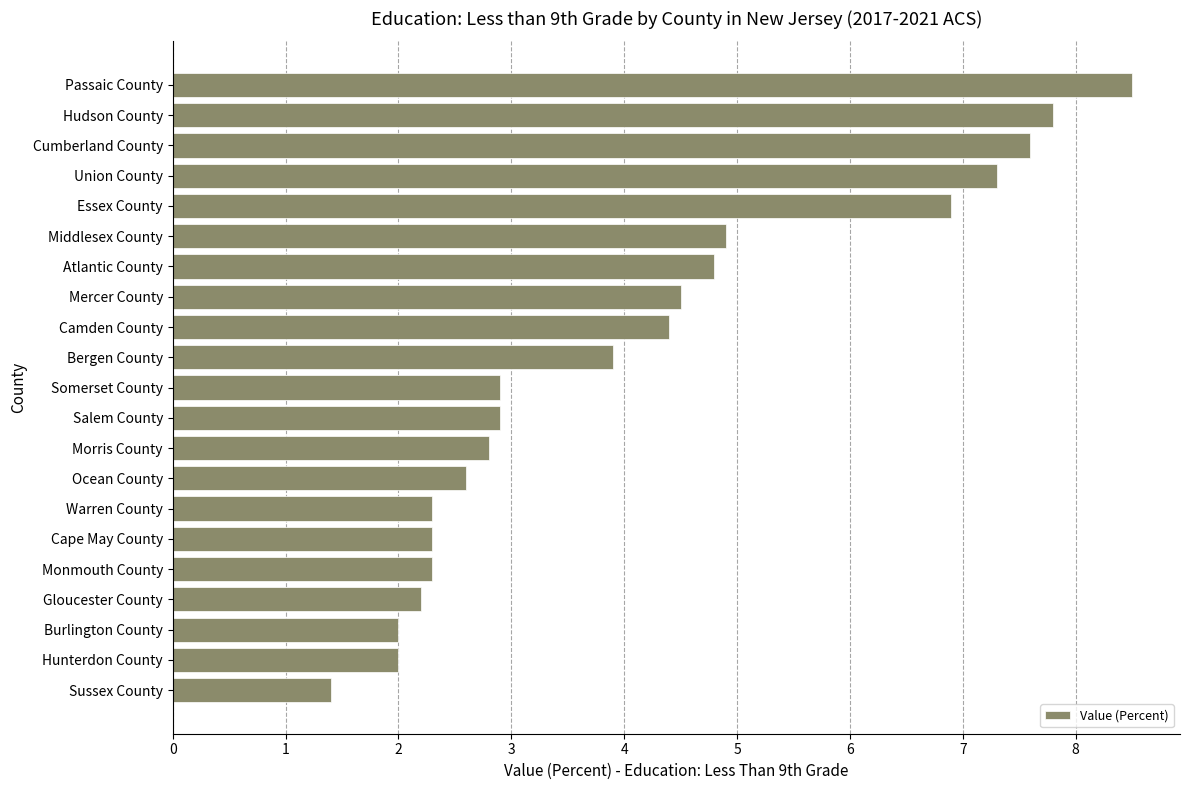

Is it true that the value at Bergen County is 3.9?

True